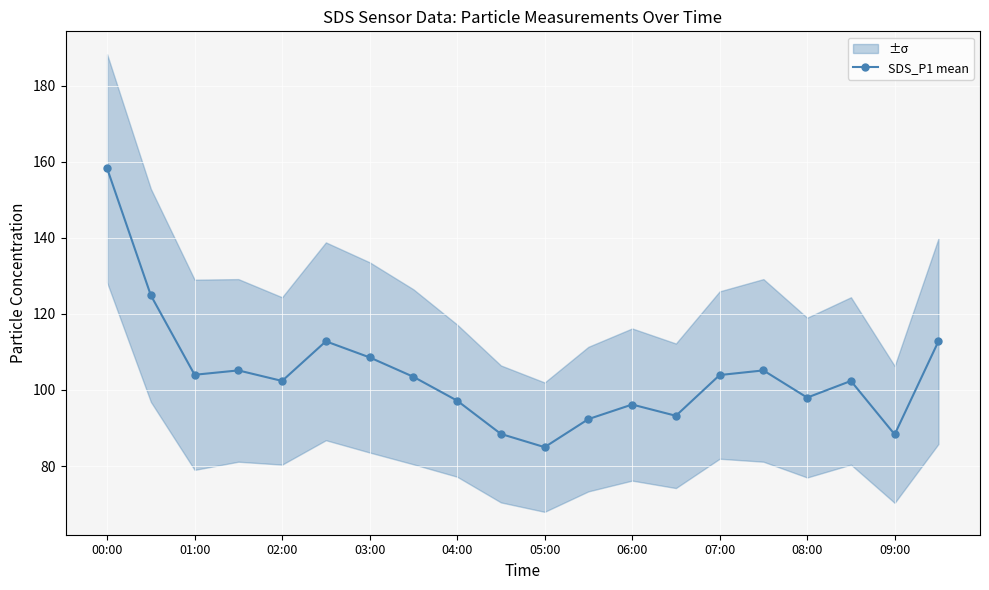

What is the sum of all values?

2082.5